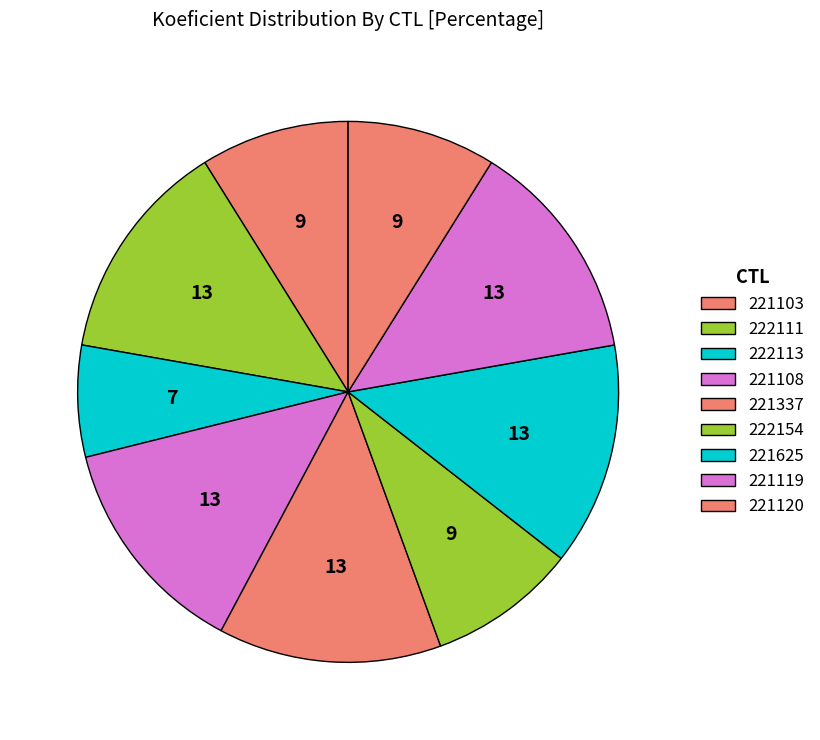

Count the number of slices in the pie.

9